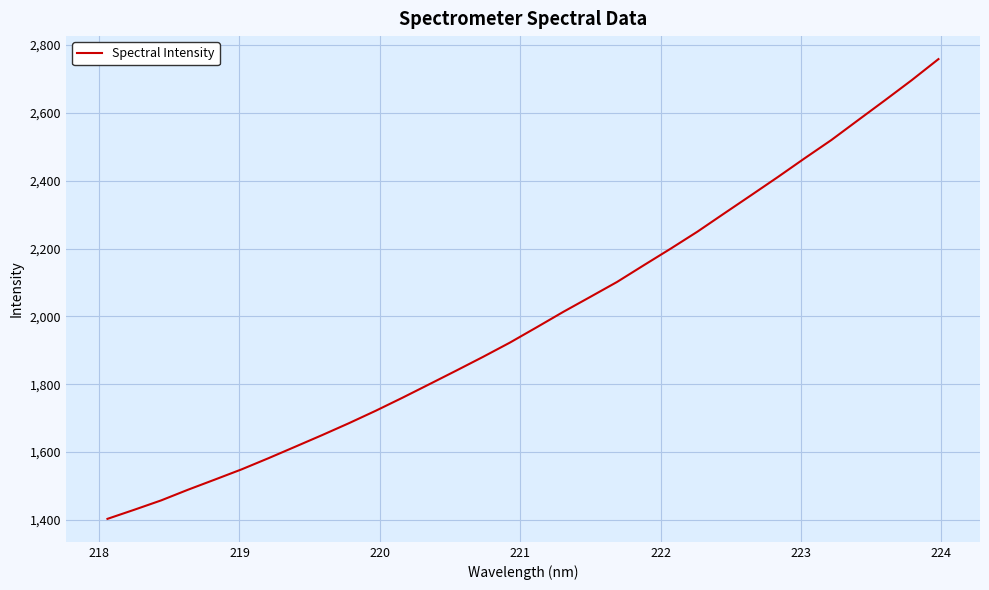

What is the difference between the maximum and minimum values?

1355.2